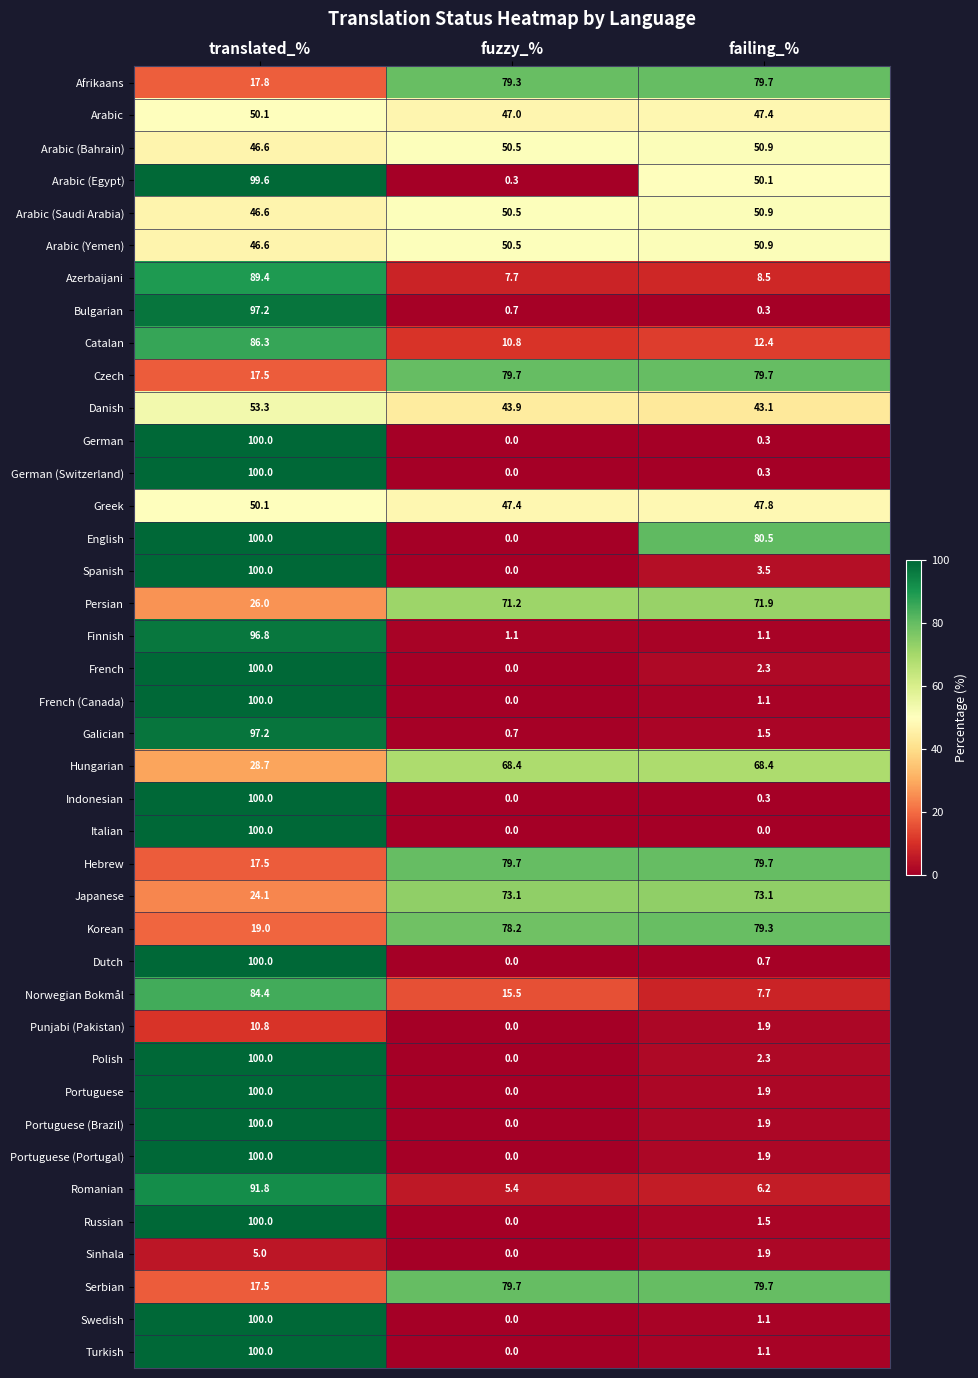

What is the spread (max minus min) of values at fuzzy_%?

79.7